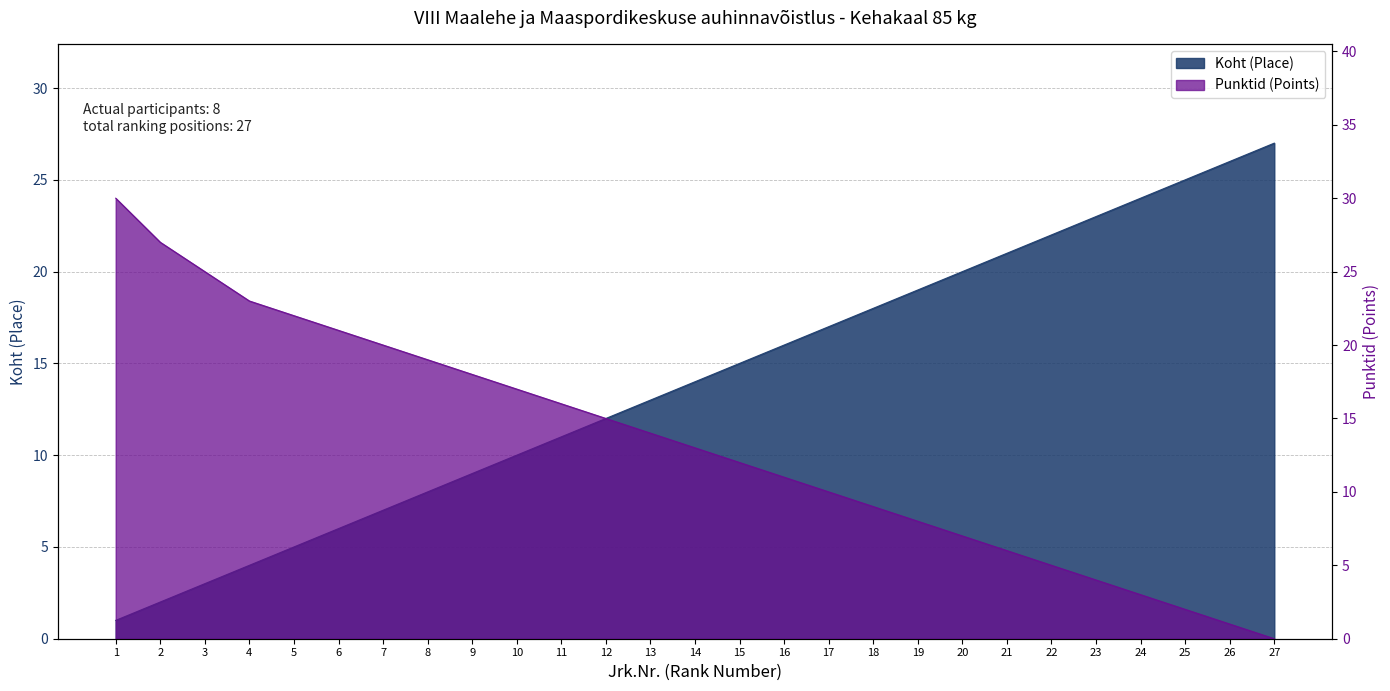

Does the chart have visible grid lines?

Yes